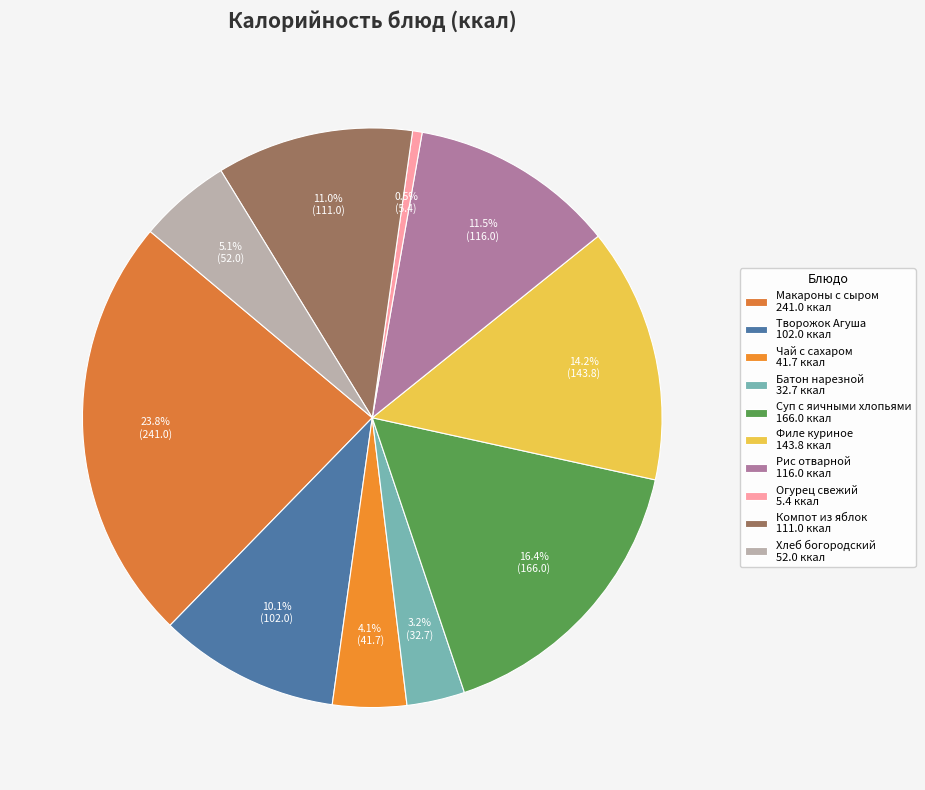

Does Чай с сахаром account for over 50% of the chart?

No